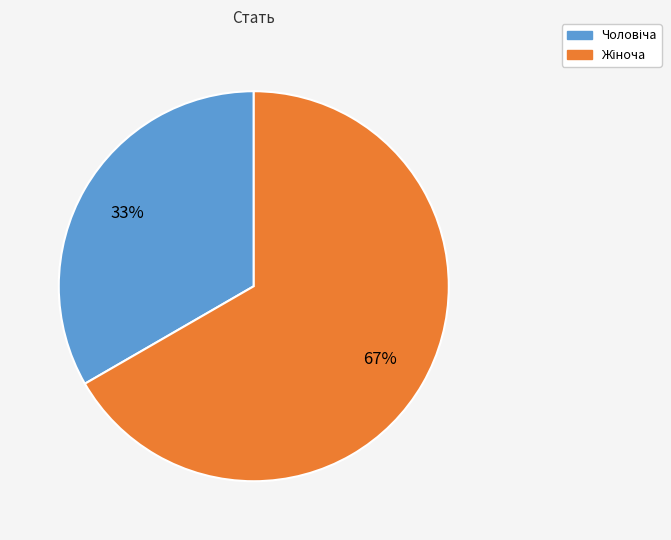

Does any single category account for the majority?

Yes